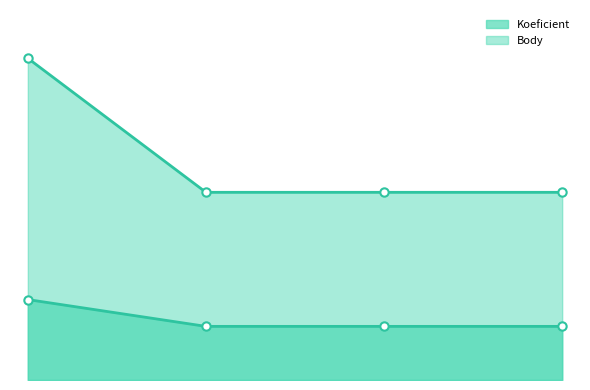

How many lines are shown in the chart?

2